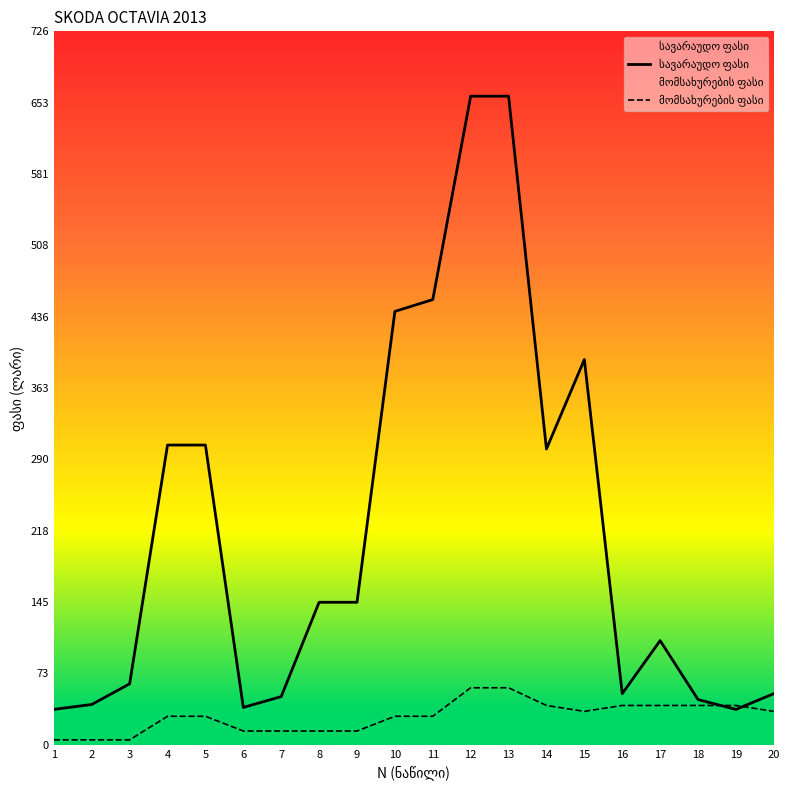

How many intersections are there between სავარაუდო ფასი and მომსახურების ფასი?

2